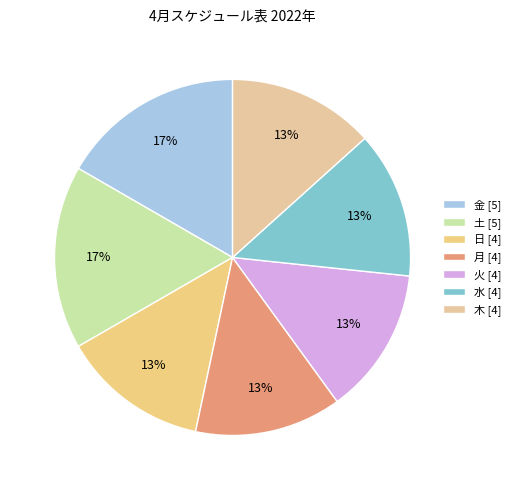

Rank the categories by value from lowest to highest.

日, 月, 火, 水, 木, 金, 土